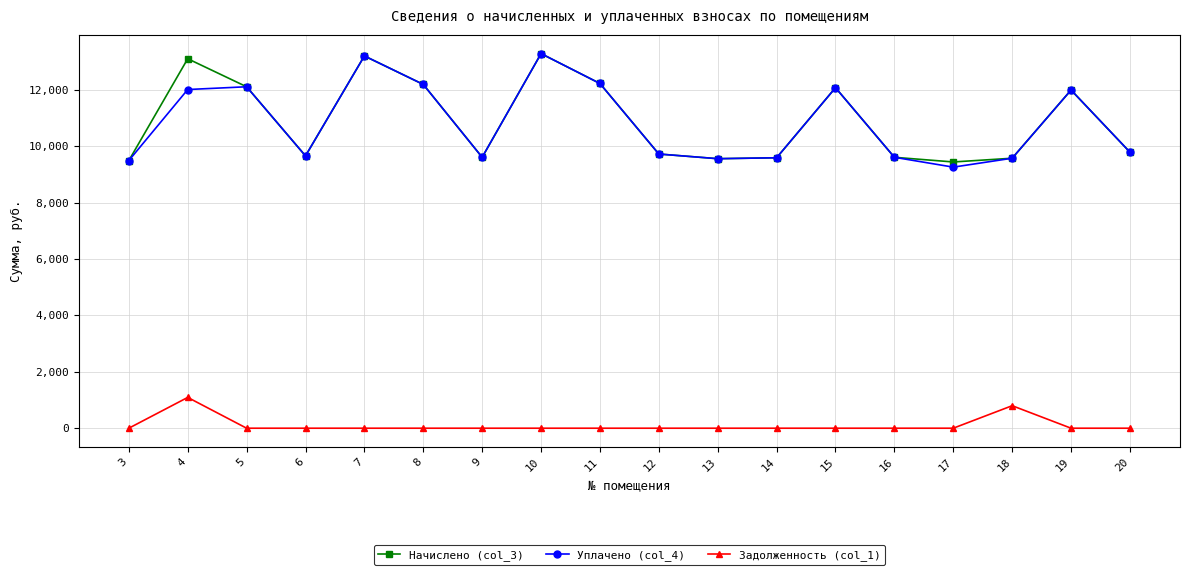

True or false: Задолженность (col_1) and Уплачено (col_4) cross at least once.

False